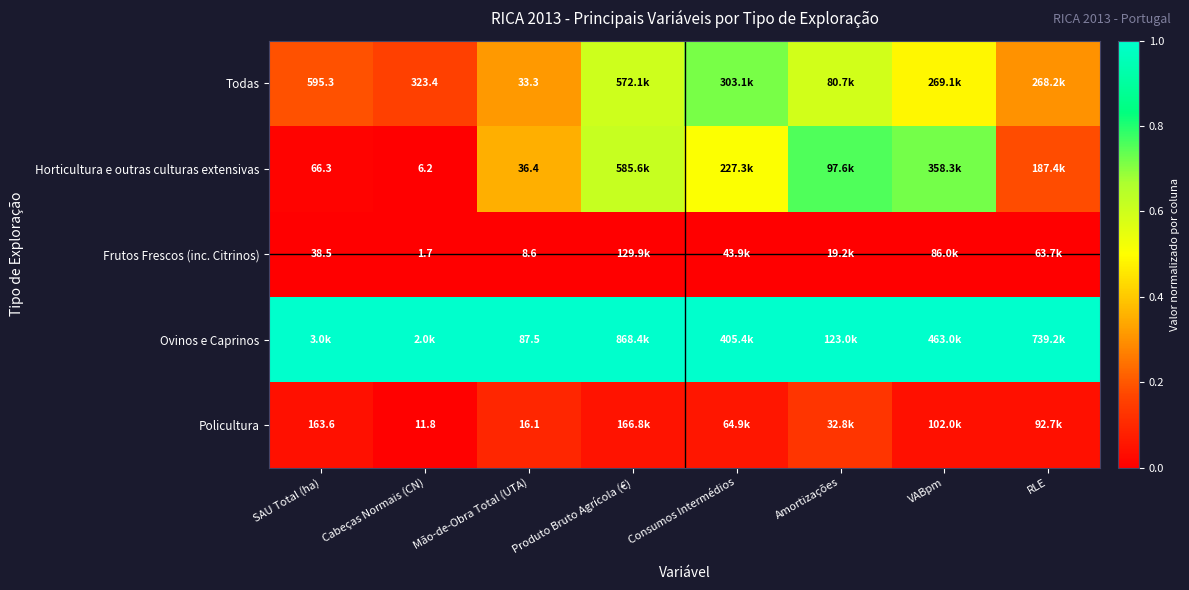

Rank the series at Mão-de-Obra Total (UTA) from lowest to highest value.

Frutos Frescos (inc. Citrinos), Policultura, Todas, Horticultura e outras culturas extensivas, Ovinos e Caprinos